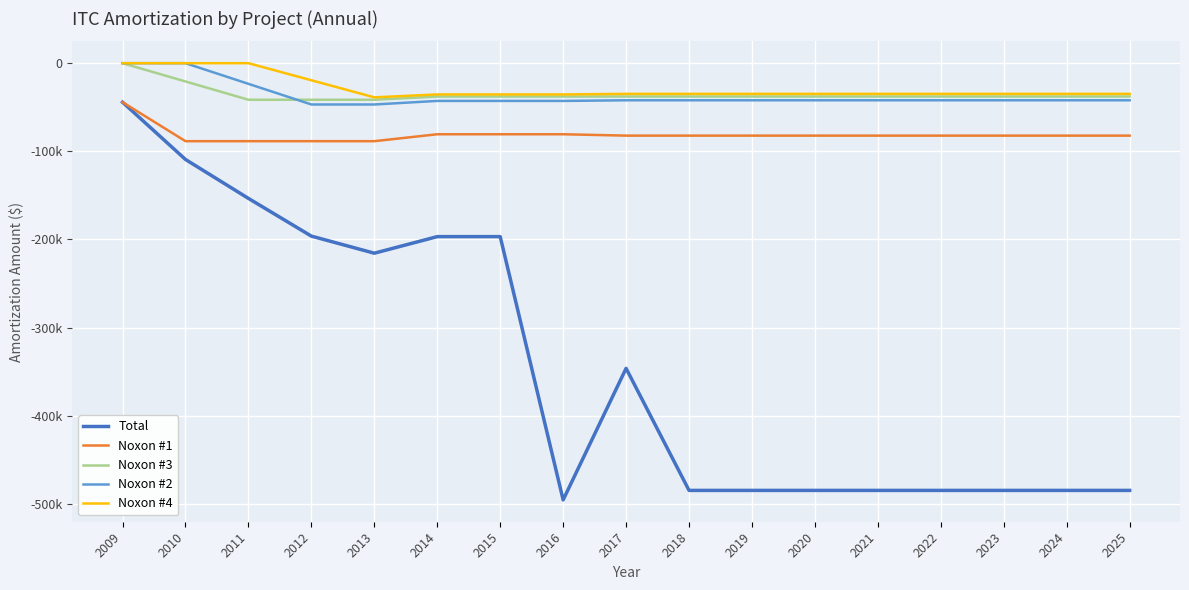

Which category has the highest value in the Noxon #3 series?

2009